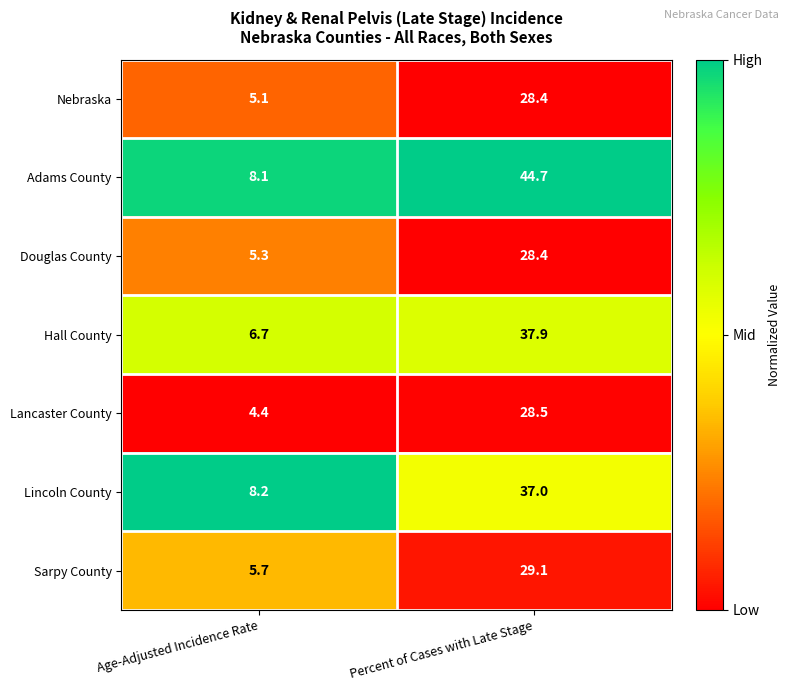

Reading right to left, extract all data points from this chart.

Nebraska: 28.4	5.1
Adams County: 44.7	8.1
Douglas County: 28.4	5.3
Hall County: 37.9	6.7
Lancaster County: 28.5	4.4
Lincoln County: 37.0	8.2
Sarpy County: 29.1	5.7